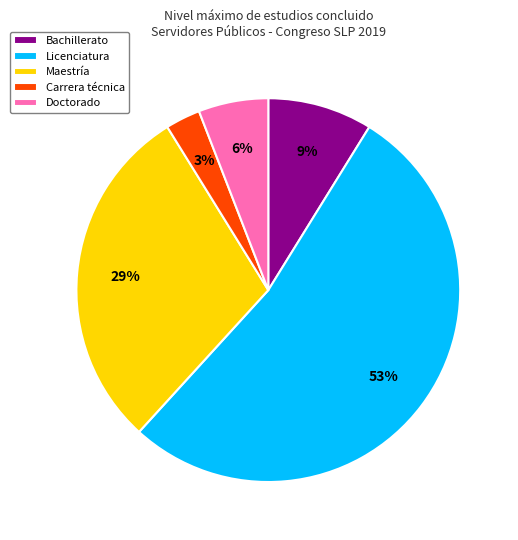

True or false: Bachillerato accounts for 9% of the total.

True